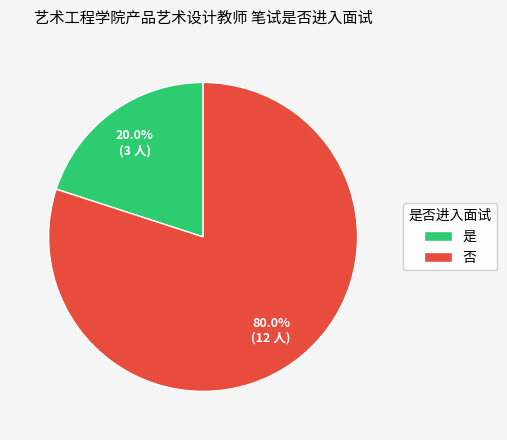

What is the largest slice in the pie chart?

否